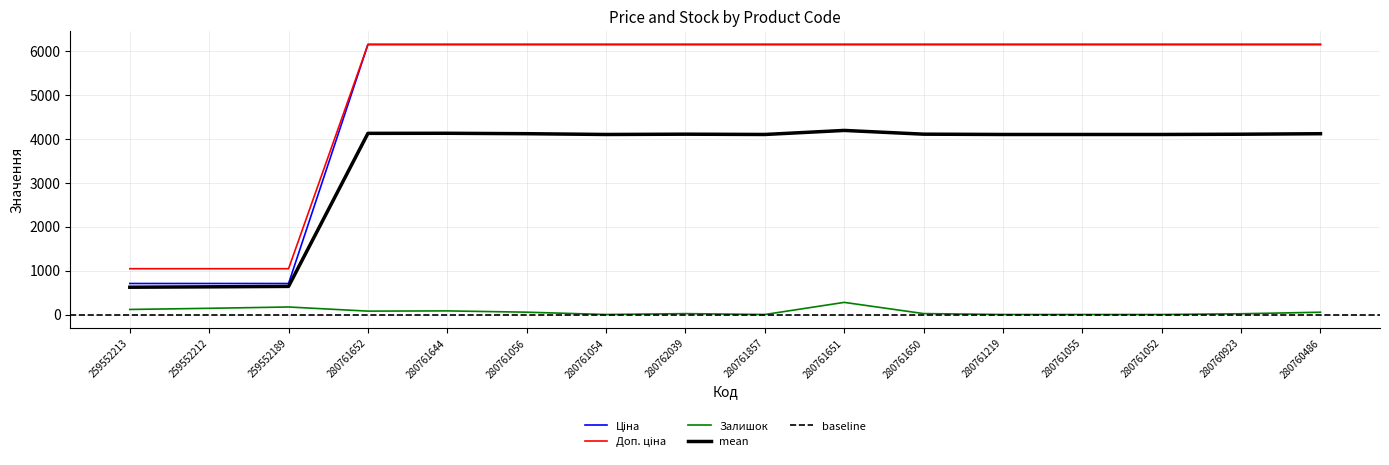

How many data points in Ціна are less than 6143?

3